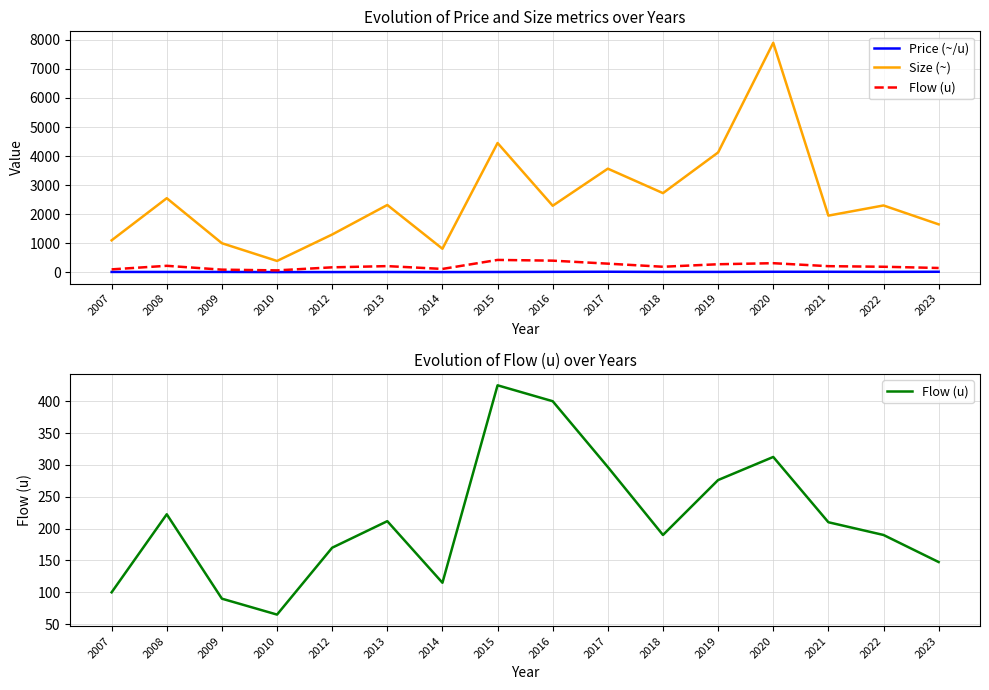

Where is the first local minimum for Price (~/u)?

2010